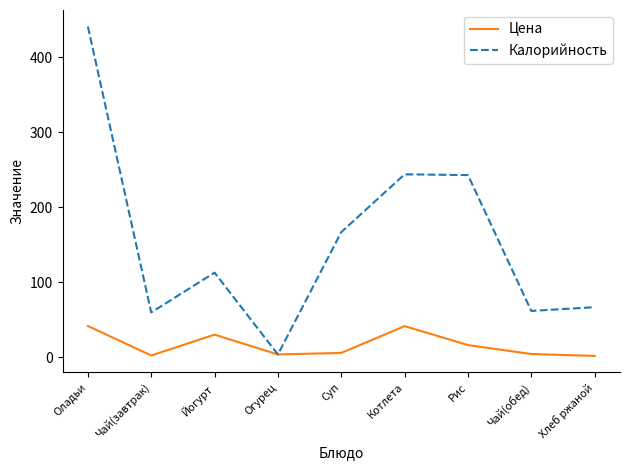

At which label does Калорийность reach its minimum?

Огурец